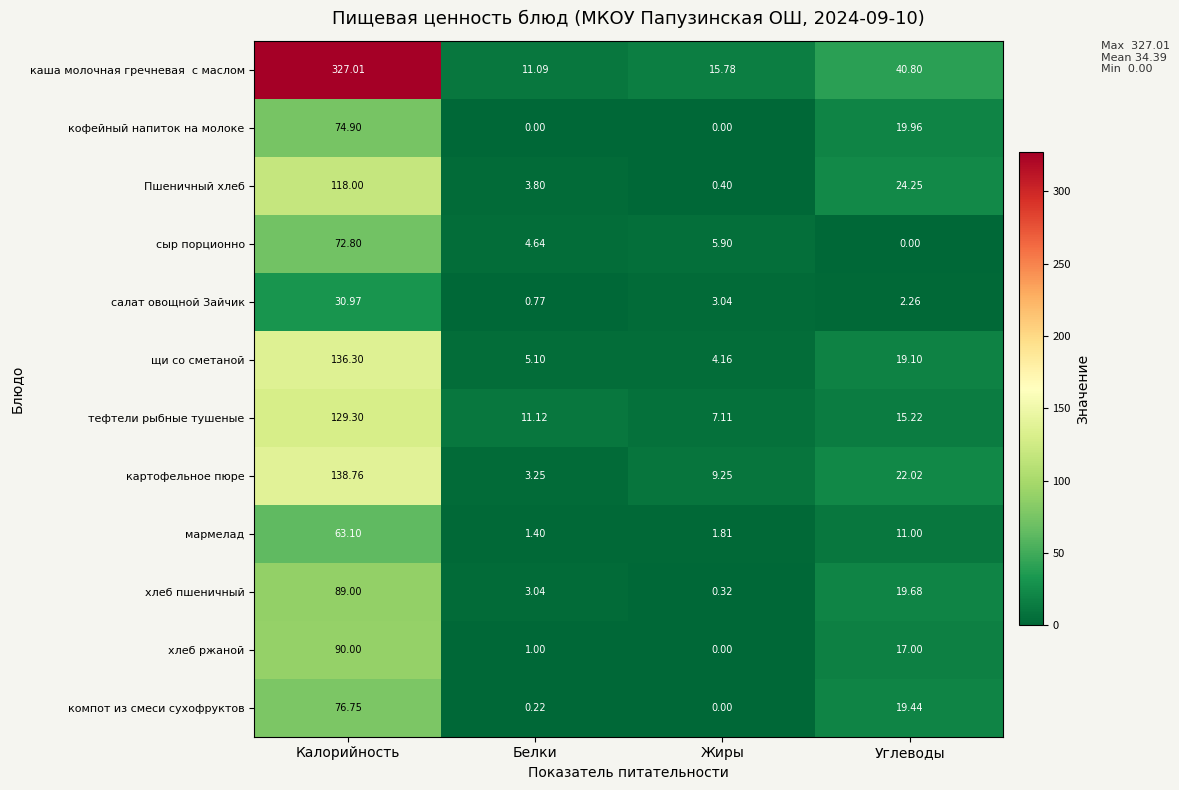

At which category is the sum across all series the highest?

Калорийность